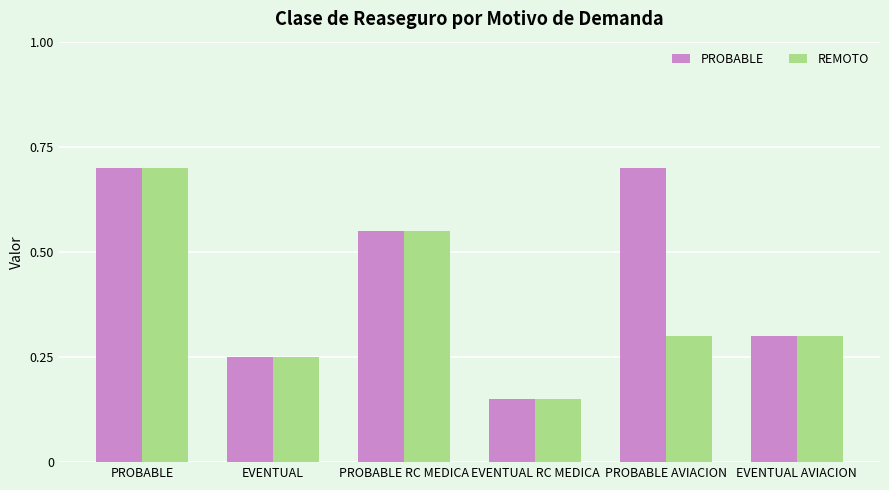

True or false: PROBABLE has a value of 0.3 at PROBABLE.

False